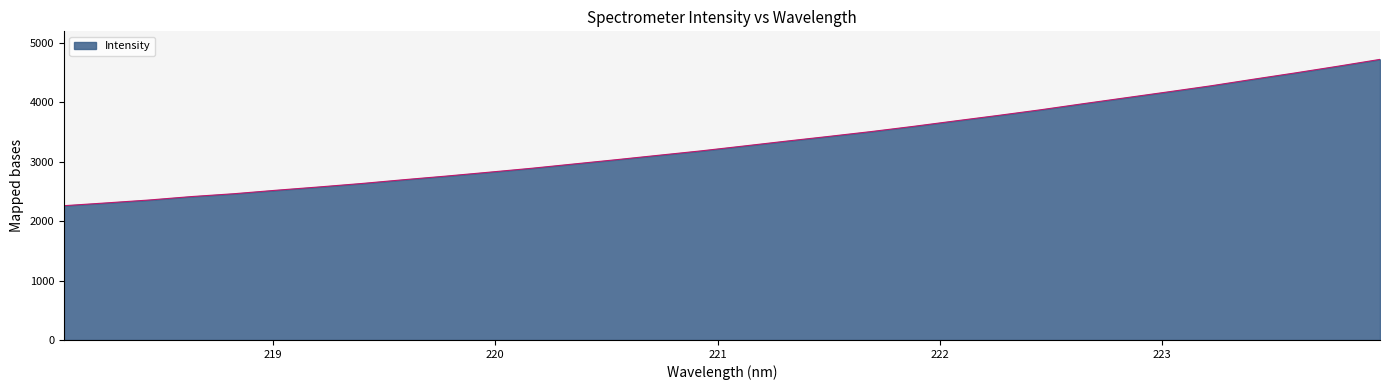

What is the difference between the maximum and minimum values?

2462.9